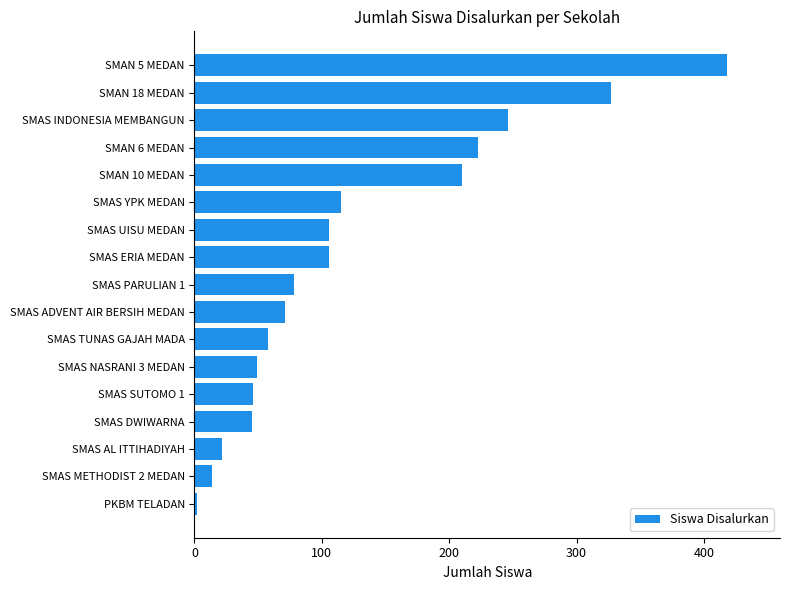

How many categories are shown in the chart?

17